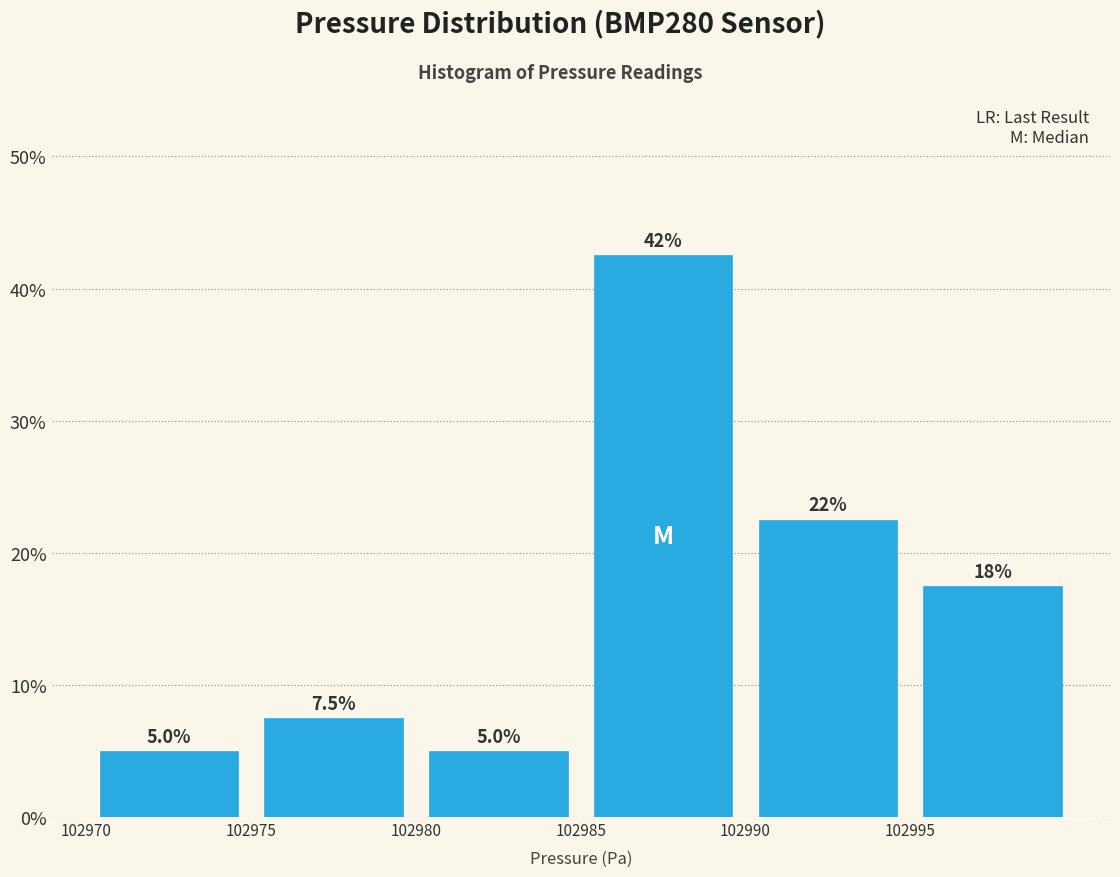

Over which range of the x-axis is the bar tallest?

102985 to 102990